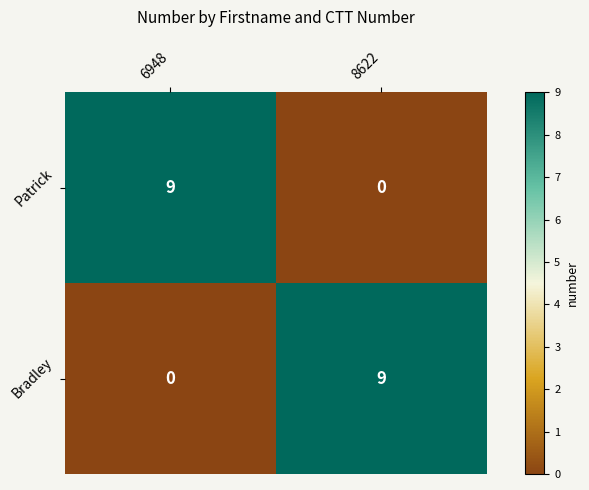

What is the difference between the Patrick values at 6948 and 8622?

9